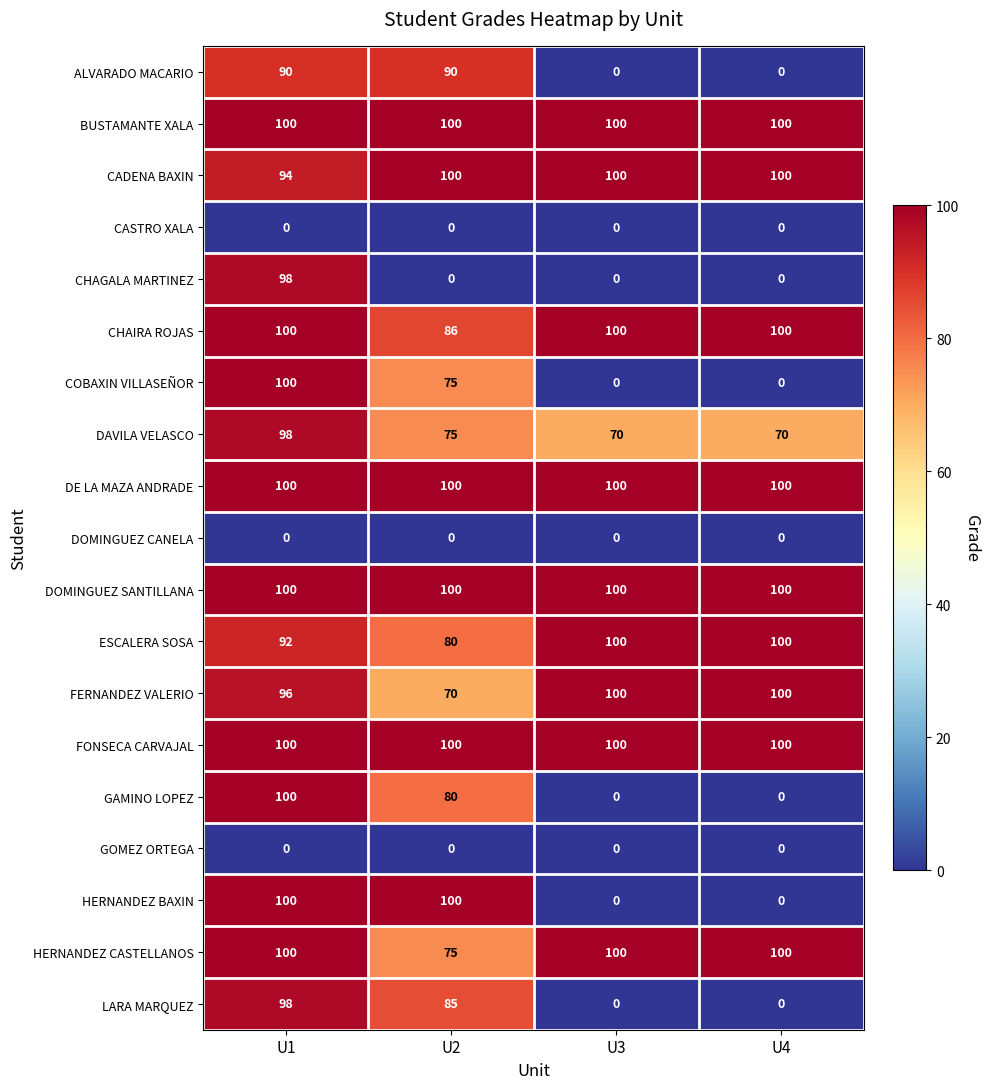

What is the difference between the highest and lowest values at U2?

100